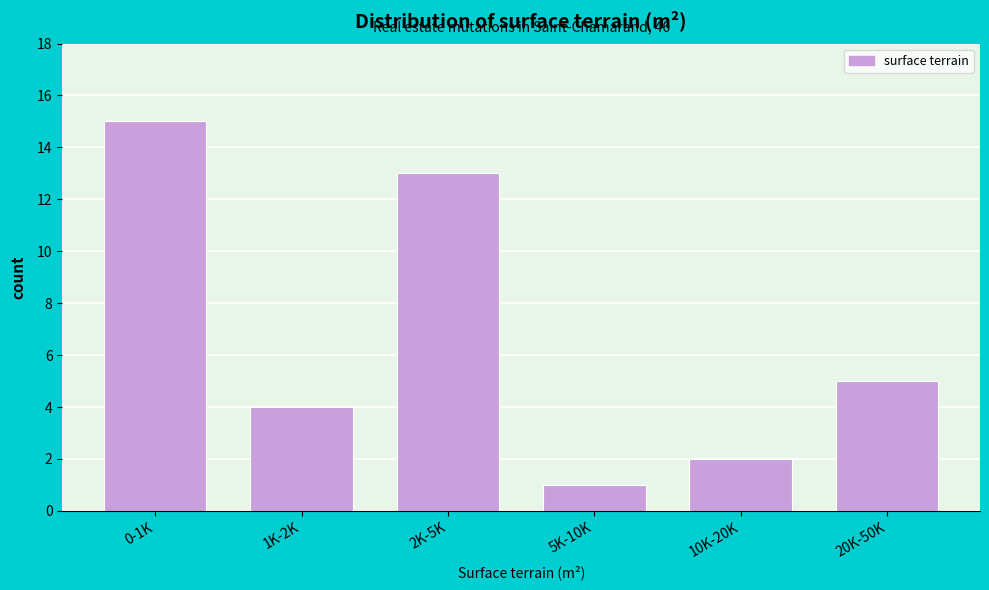

Reading left to right, what are all the values shown in this chart?

0-1K=15	1K-2K=4	2K-5K=13	5K-10K=1	10K-20K=2	20K-50K=5